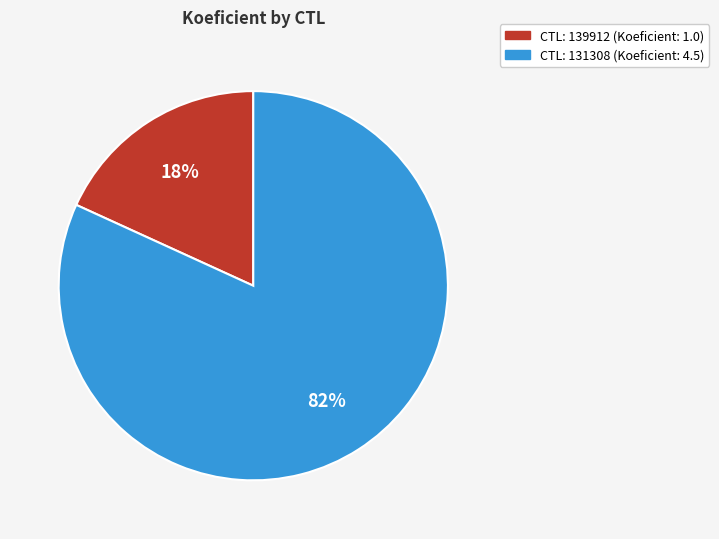

Is there any slice that represents more than half of the pie?

Yes